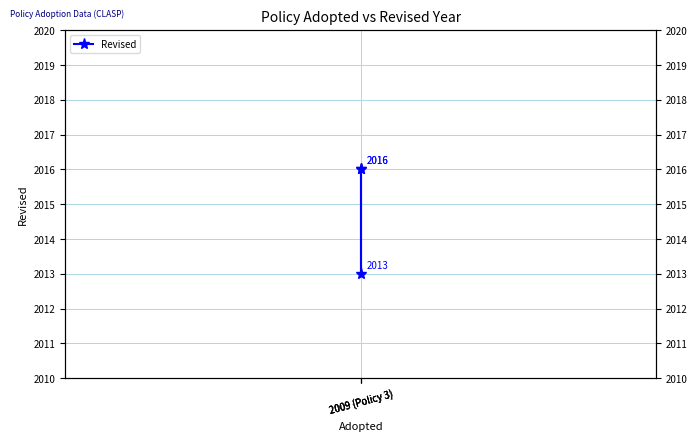

Is it true that the value at 2009 (Policy 3) is 2013?

True